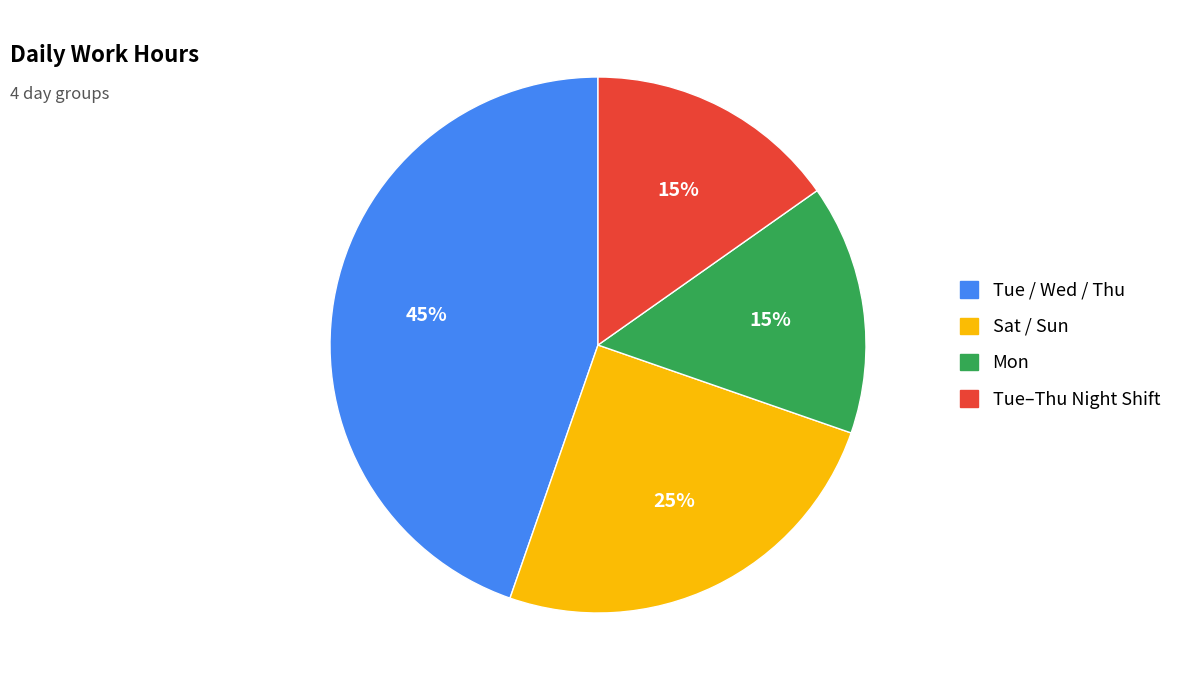

How many segments does this pie chart have?

4